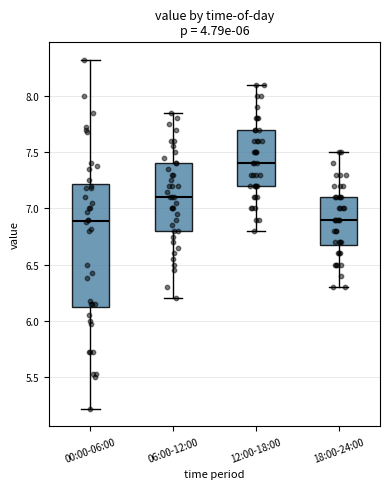

Where does the lower whisker of the box for 06:00-12:00 end on the y-axis? The values are not printed on the chart, so give them approximately, as read against the axis.

6.20